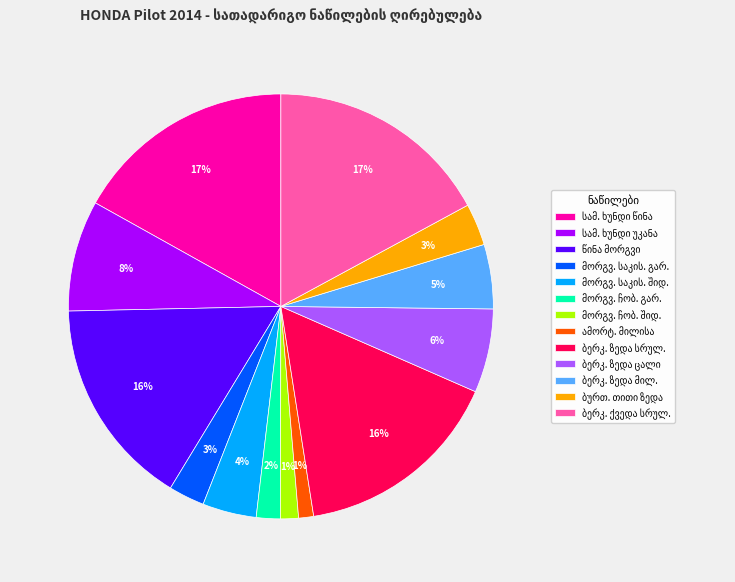

To the nearest percent, what is the average slice percentage?

8%